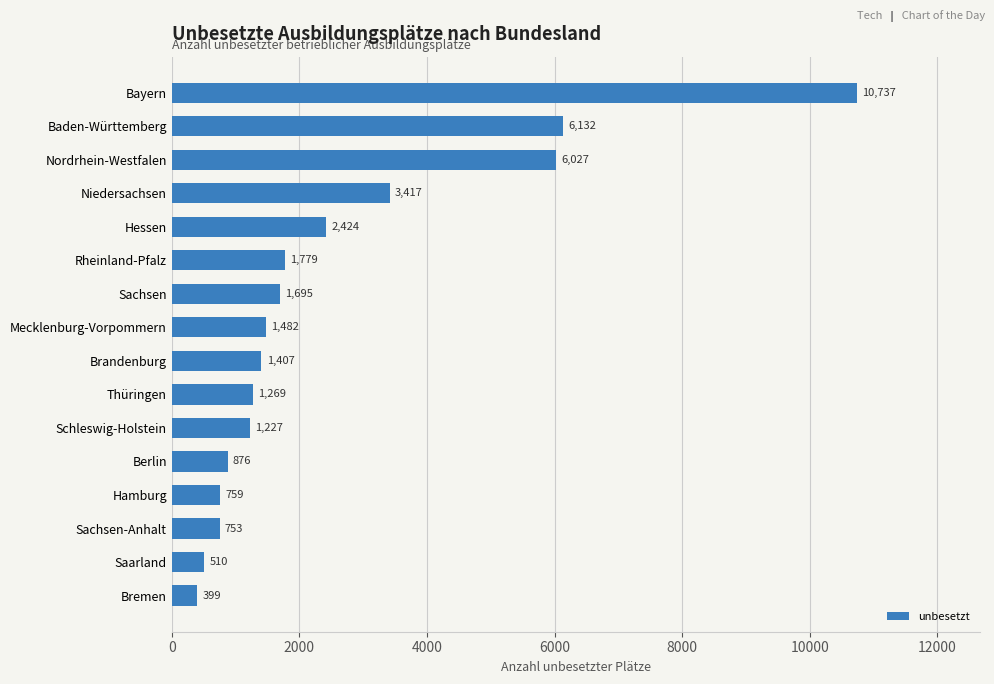

What is the greatest value displayed?

10737